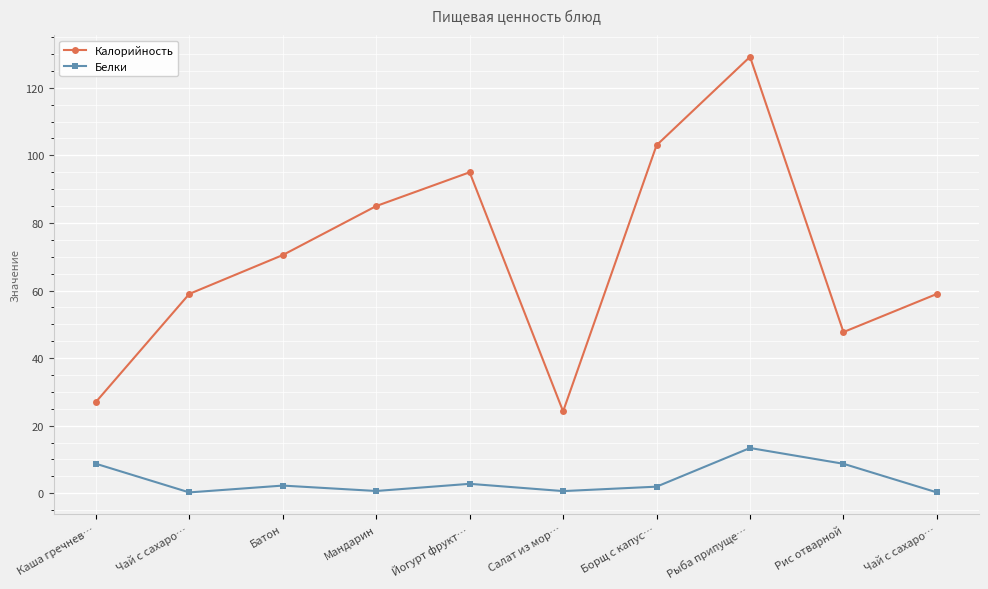

Which label corresponds to the smallest value in the chart?

Чай с сахаро…